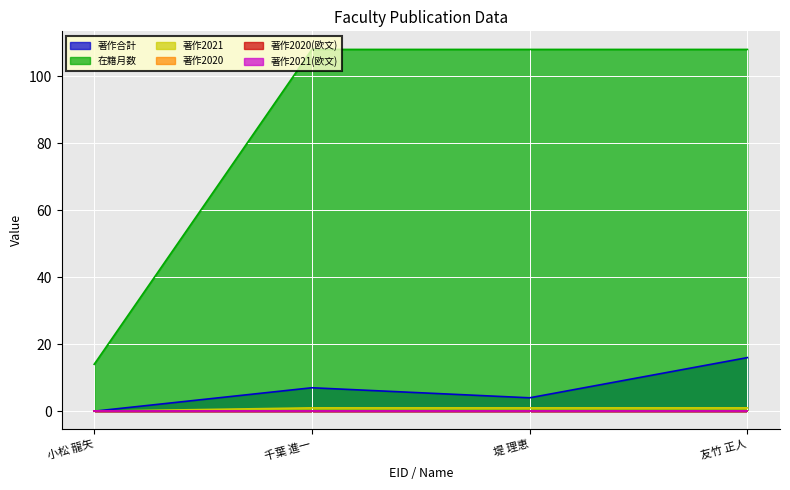

True or false: 著作合計 and 著作2021 cross at least once.

False